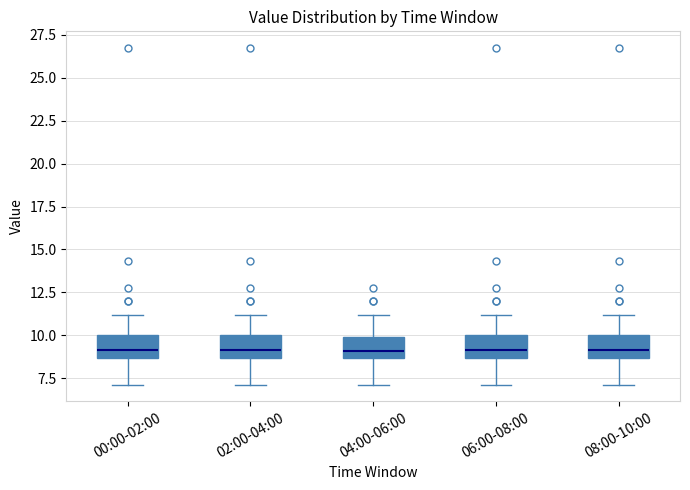

Where does the lower whisker of the box for 02:00-04:00 end on the y-axis? The values are not printed on the chart, so give them approximately, as read against the axis.

7.0